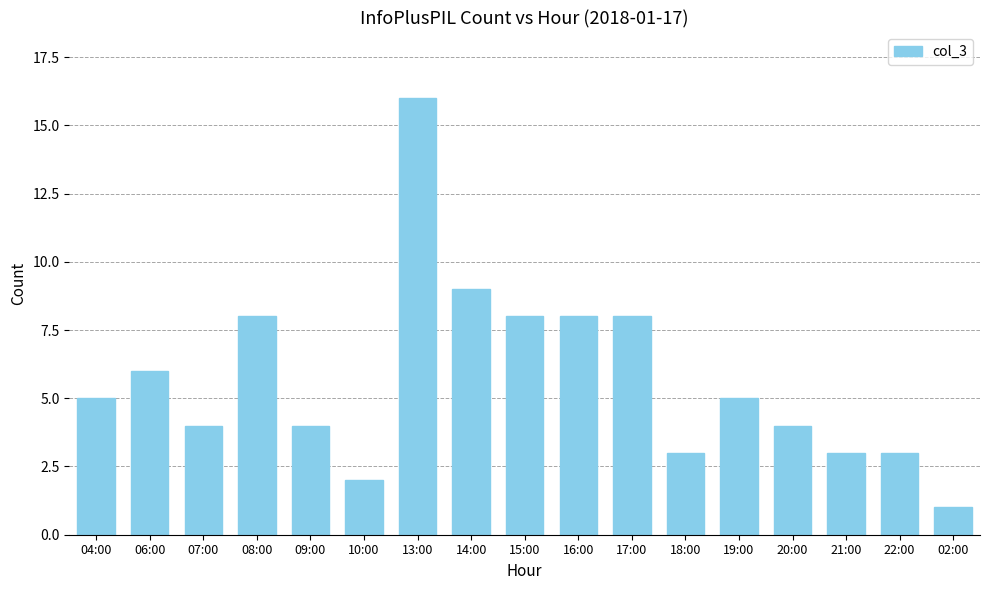

What is the difference between the second highest and minimum values?

8